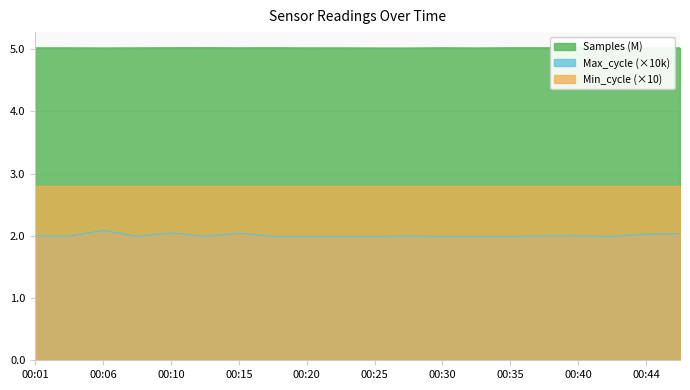

How many interior local peaks does the Max_cycle series have?

6